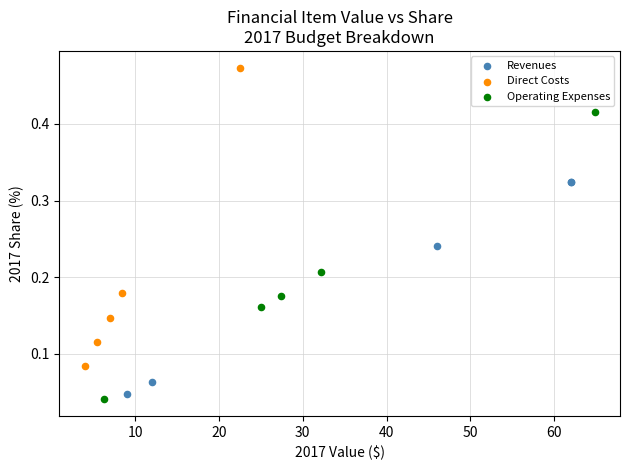

Which series has the largest Y range (max minus min)?

Direct Costs